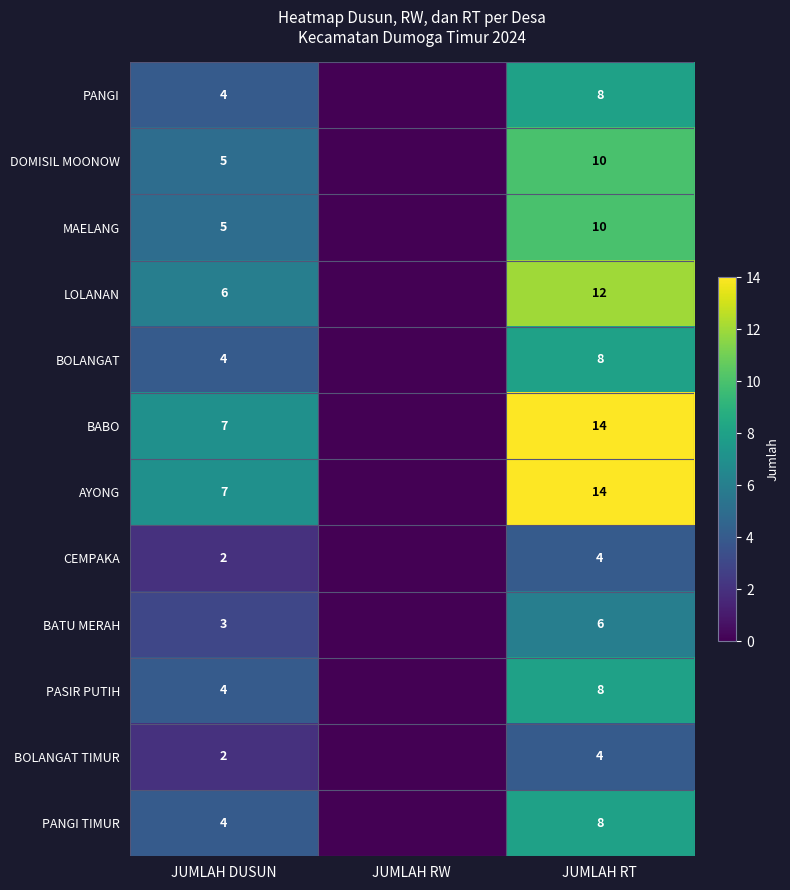

What is the total value across all series at JUMLAH RT?

106